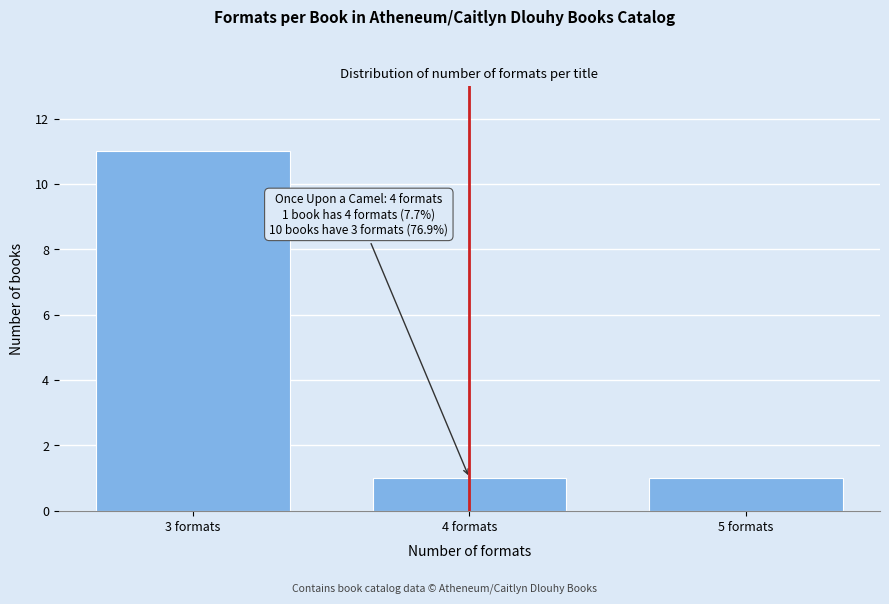

Reading left to right, extract all data points from this chart.

3 formats=11	4 formats=1	5 formats=1